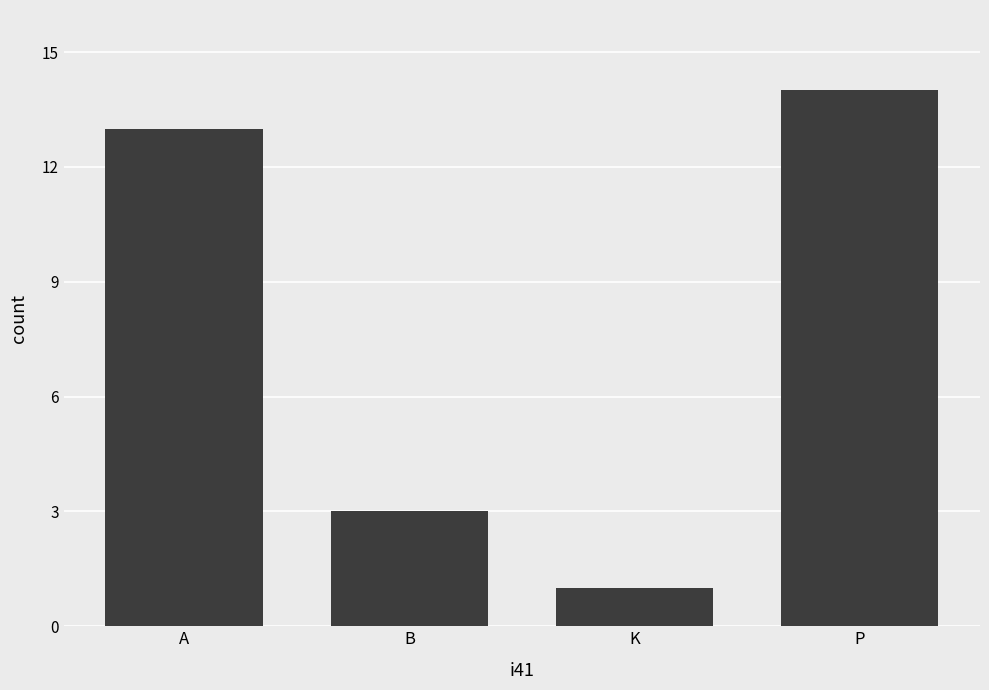

At which label is the value closest to 7?

B